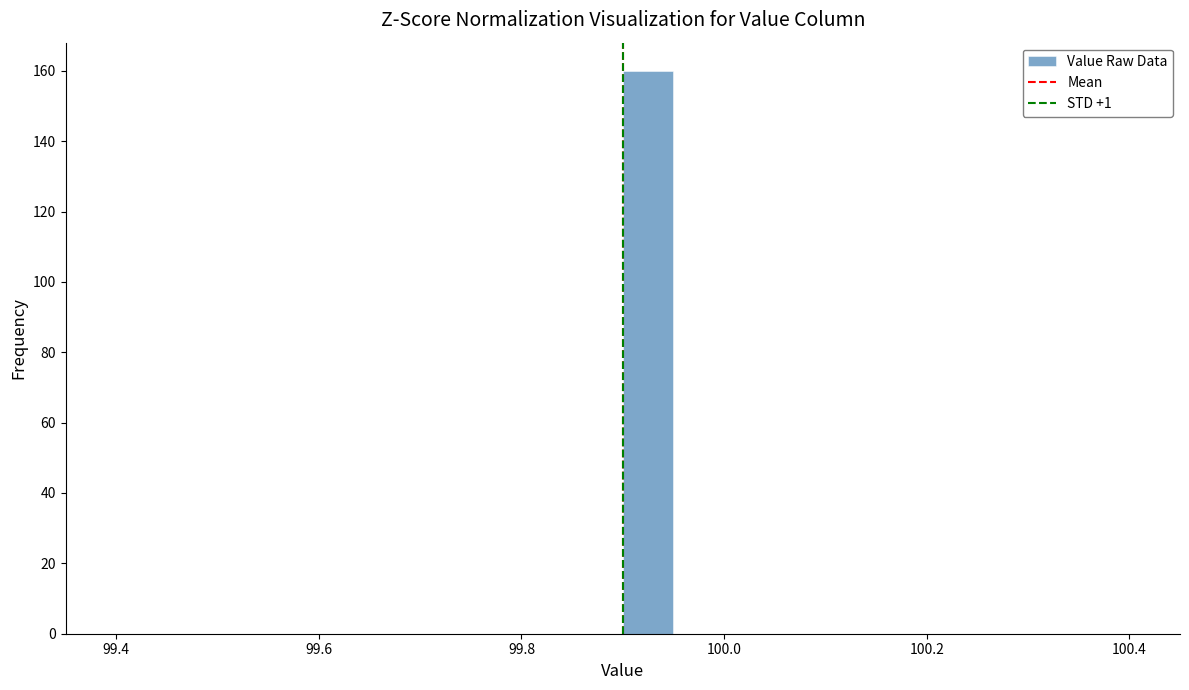

Read against the x-axis, roughly where is the centre of the tallest bar?

99.92